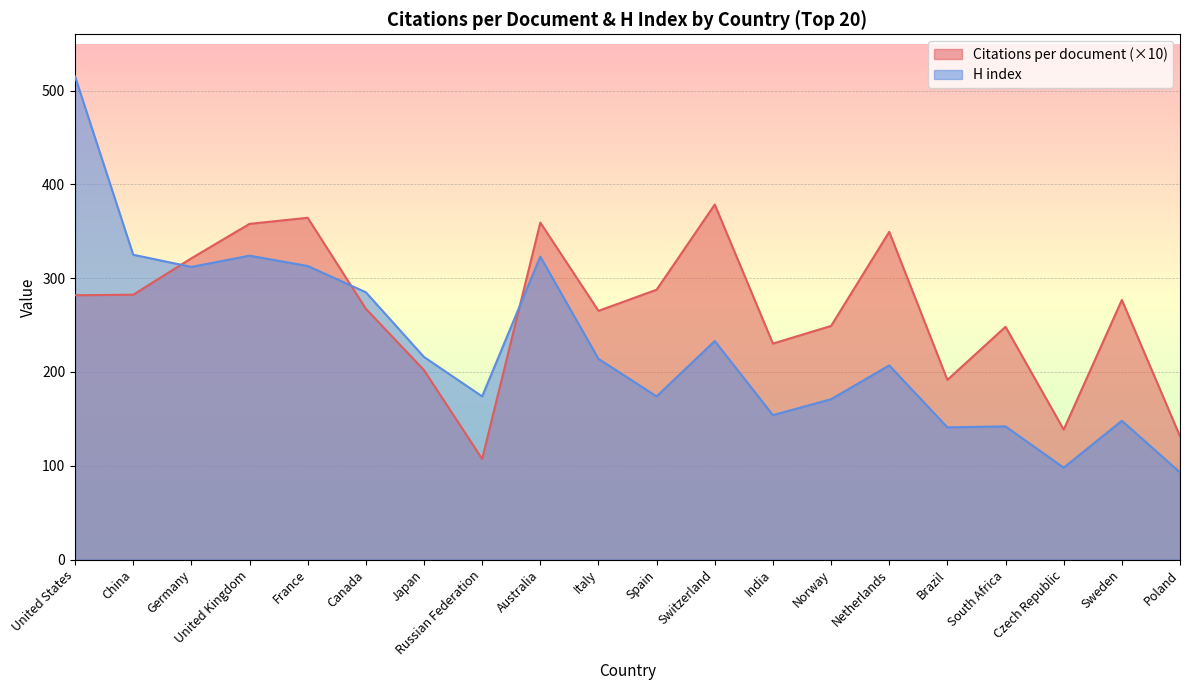

True or false: Citations per document has more than 0 interior local peaks.

True